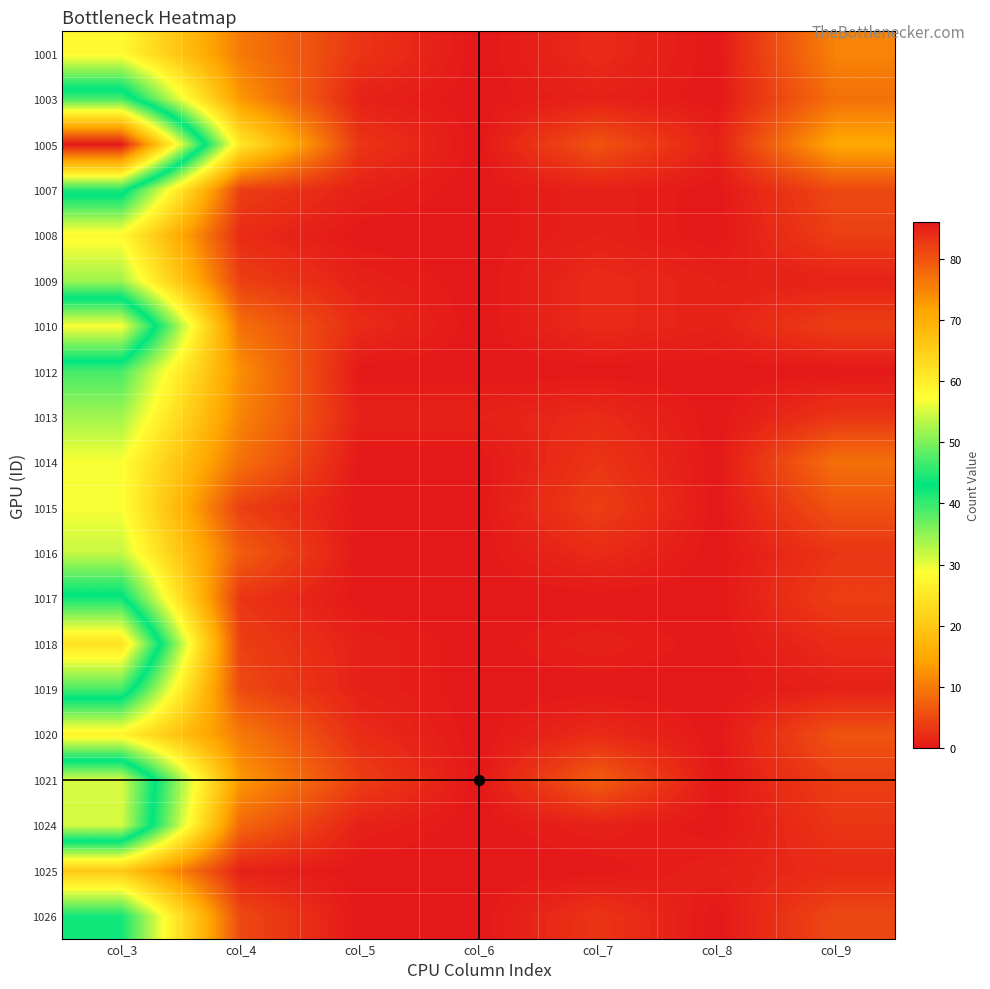

At how many categories does at least one series exceed 50?

1